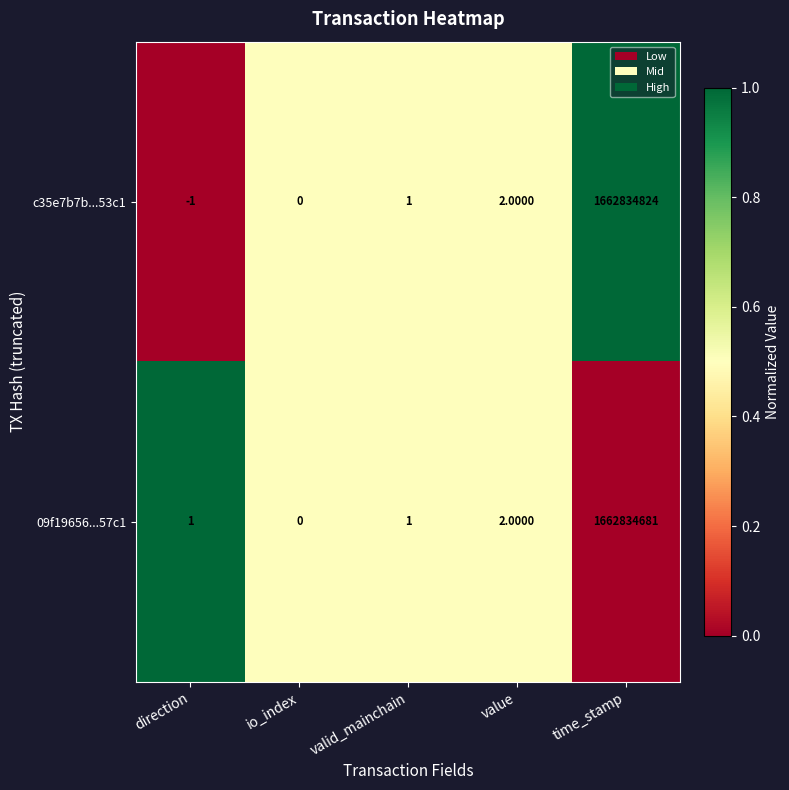

List the series in order of their peak value, highest first.

c35e7b7b...53c1, 09f19656...57c1